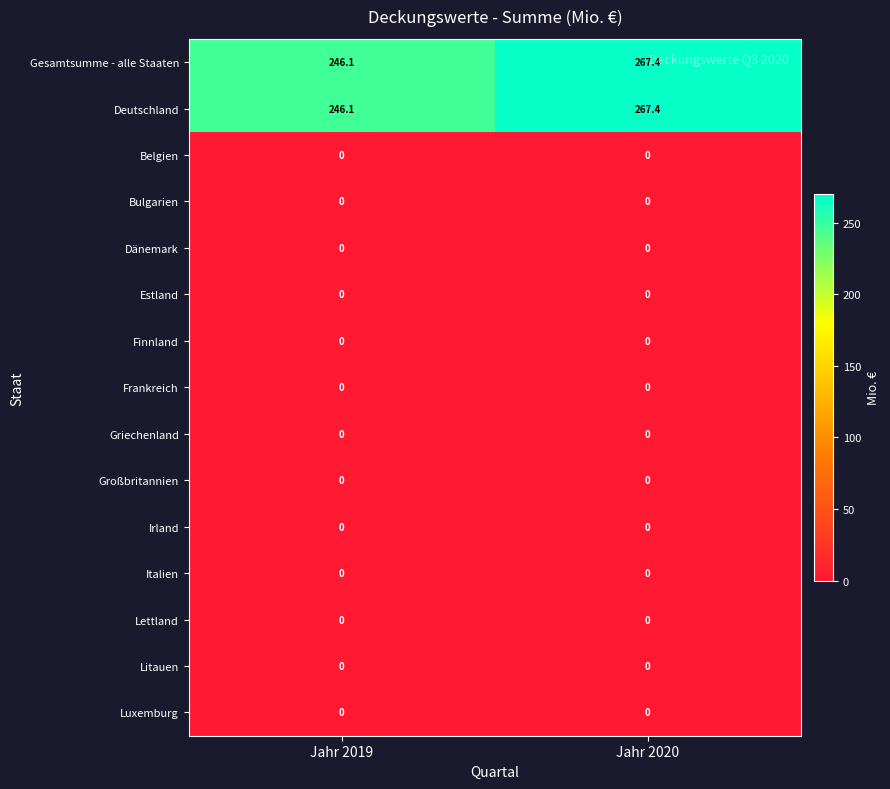

Which label corresponds to the largest value in the chart?

Jahr 2020